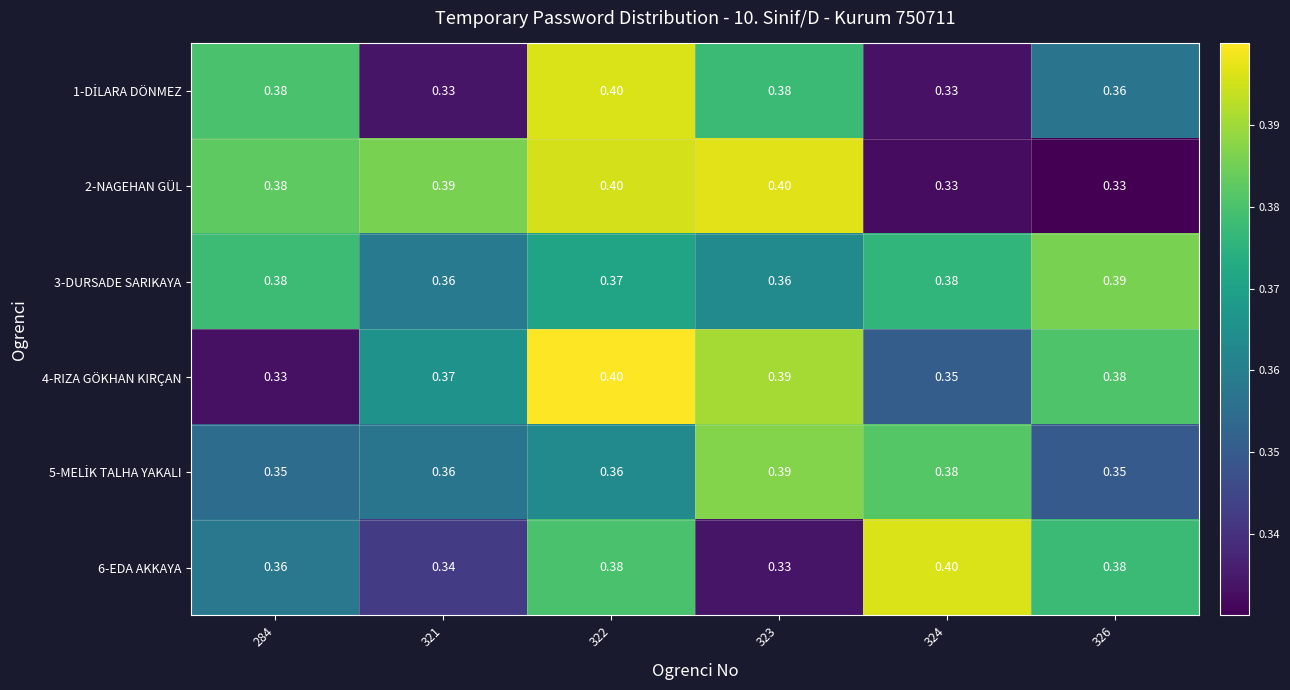

Rank the series at 322 from highest to lowest value.

4-RIZA GÖKHAN KIRÇAN, 1-DİLARA DÖNMEZ, 2-NAGEHAN GÜL, 6-EDA AKKAYA, 3-DURSADE SARIKAYA, 5-MELİK TALHA YAKALI